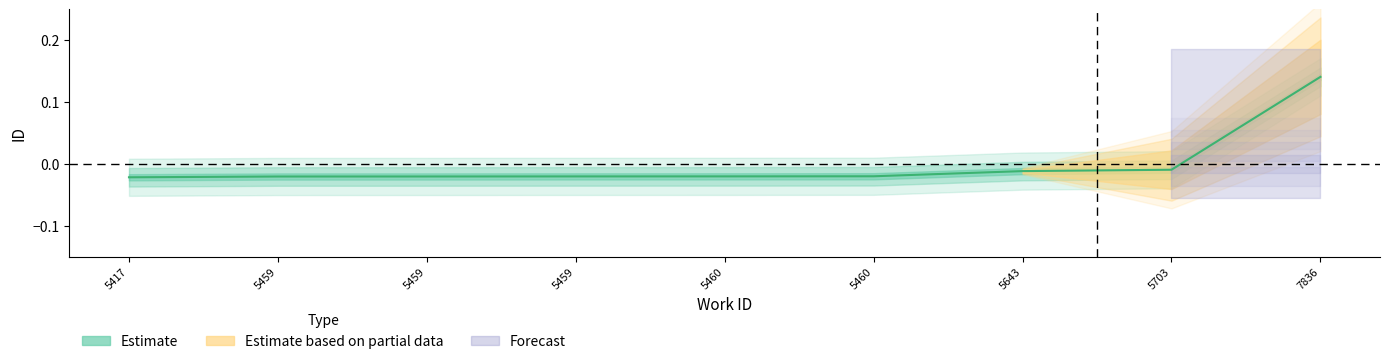

List the labels in order of value, smallest first.

5417, 5459, 5459, 5459, 5460, 5460, 5643, 5703, 7836